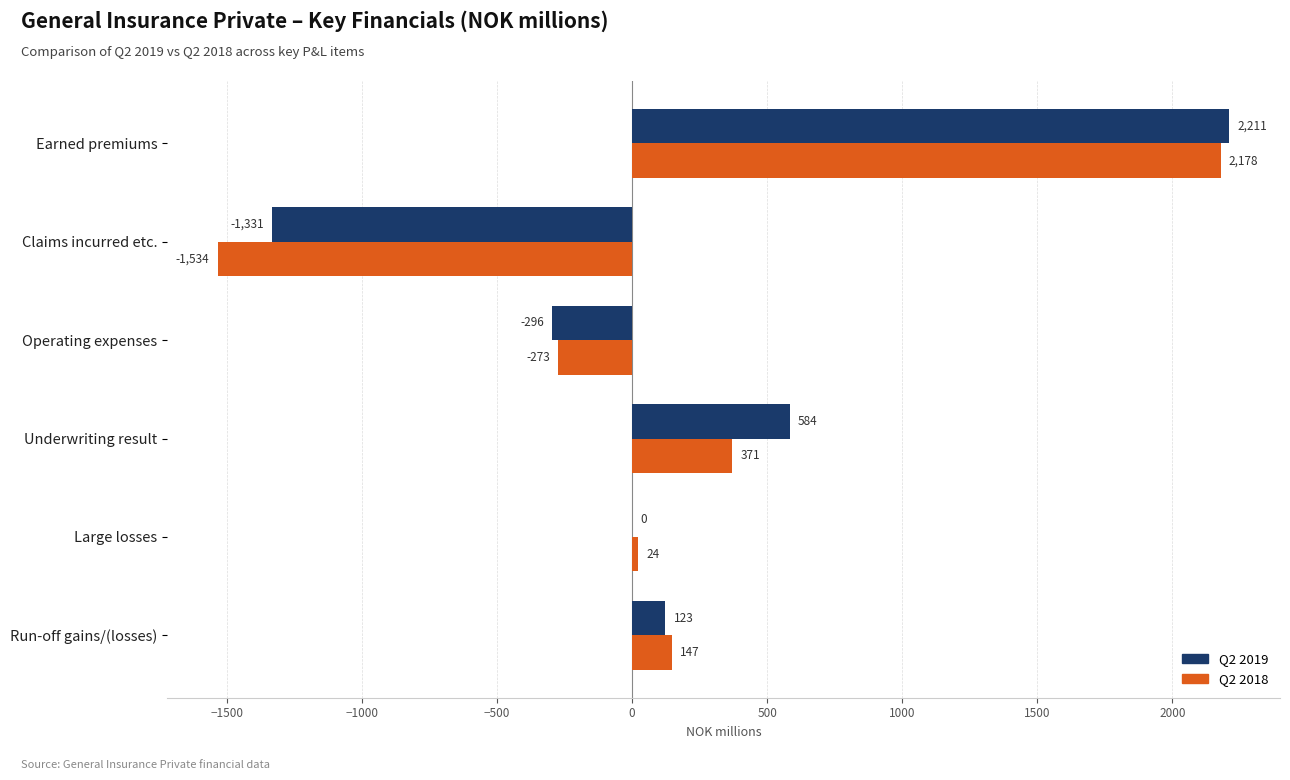

Which series has the largest total across all categories?

Q2 2019